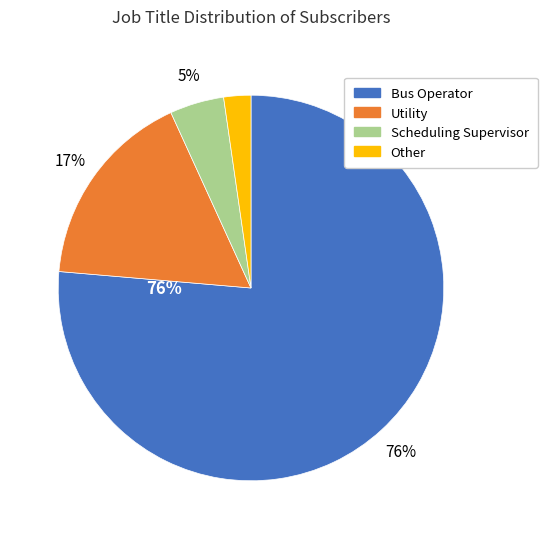

Does Utility account for over 50% of the chart?

No